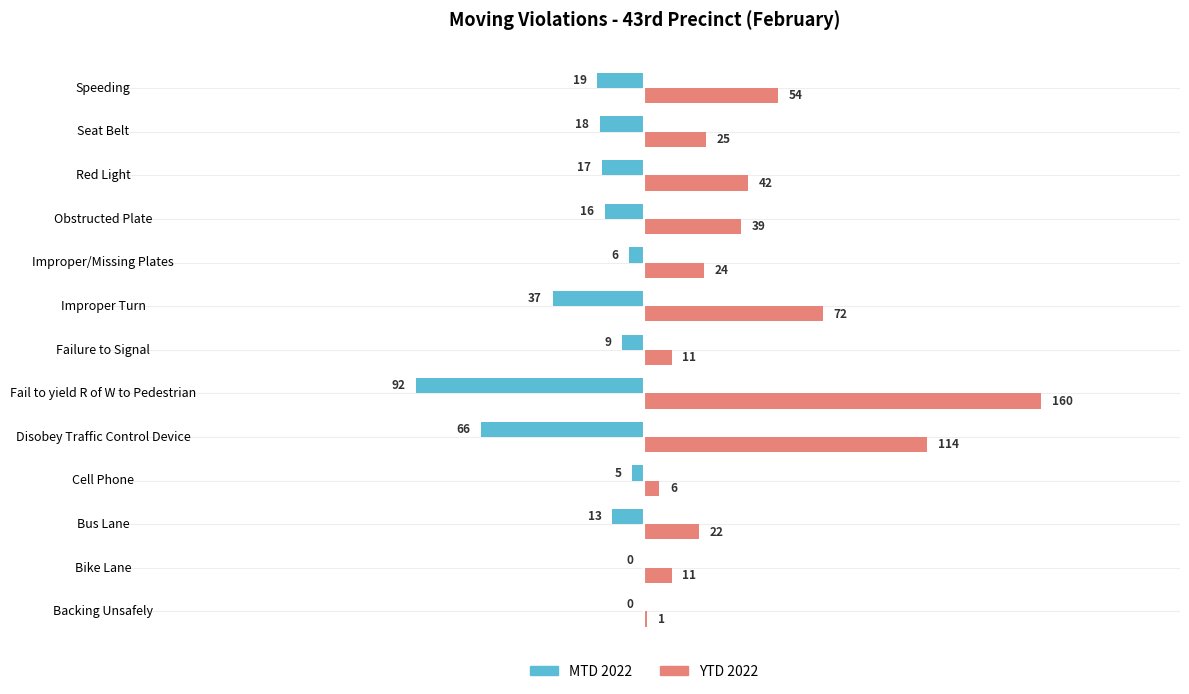

Which series changed the most between Red Light and Speeding?

YTD 2022